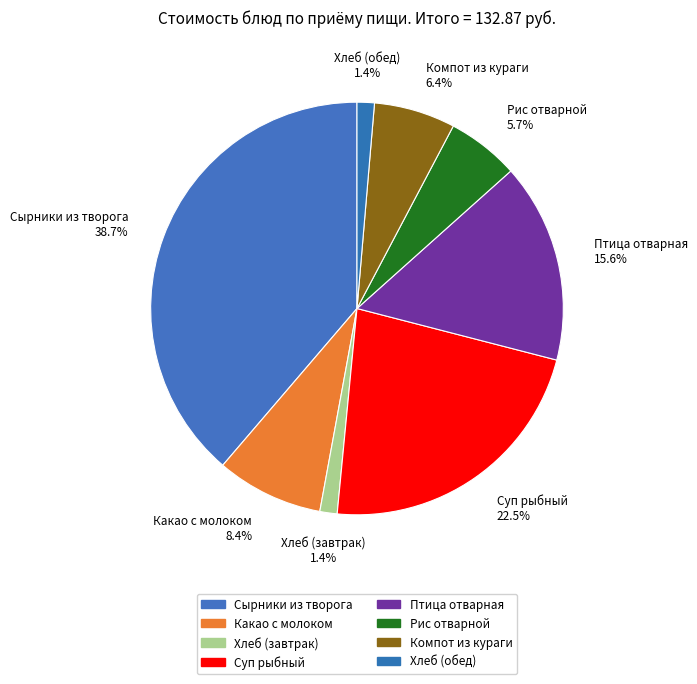

To the nearest percent, what percentage of the pie is Хлеб (завтрак)?

1%